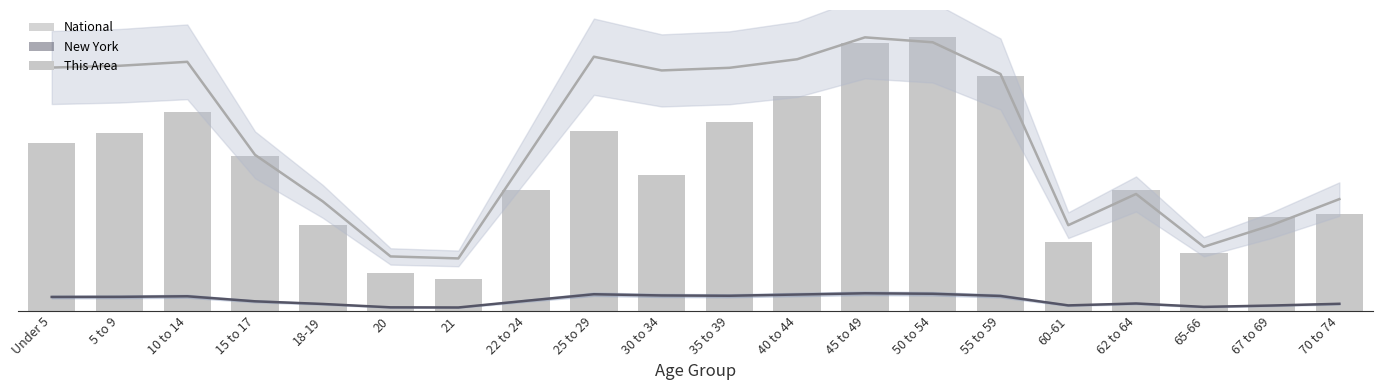

What is the smallest value displayed?

2.5